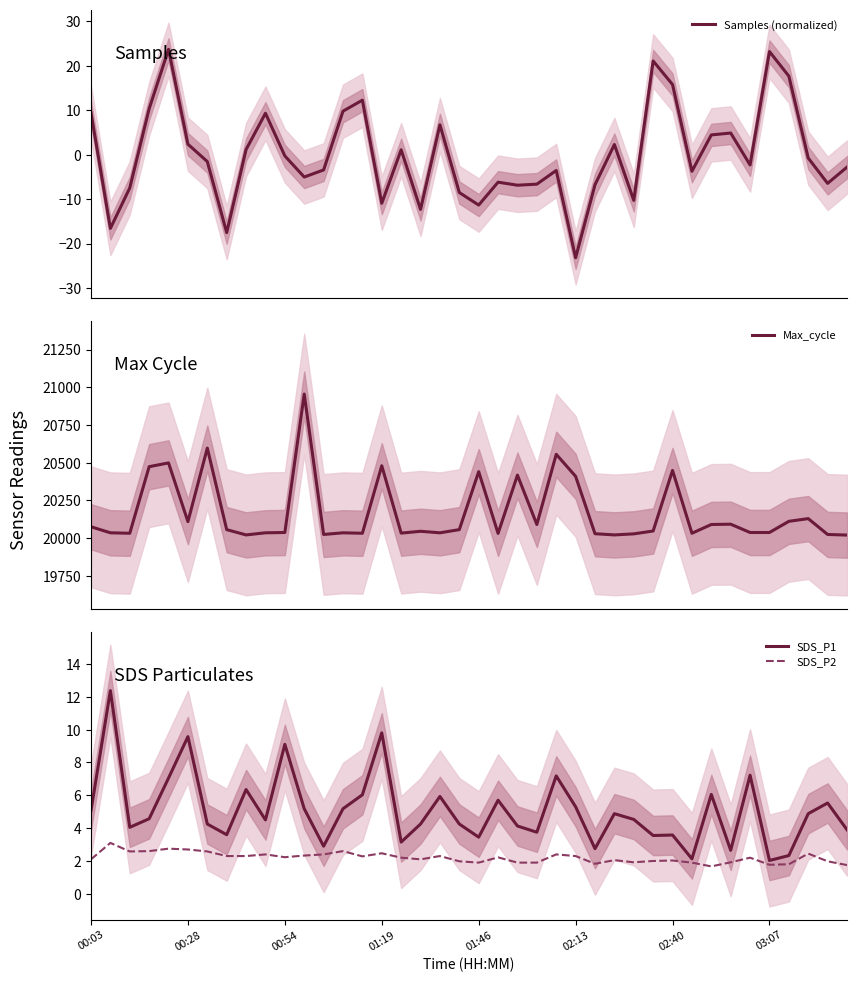

The value of SDS_P1 at 02:13 is 5.3. True or false?

True